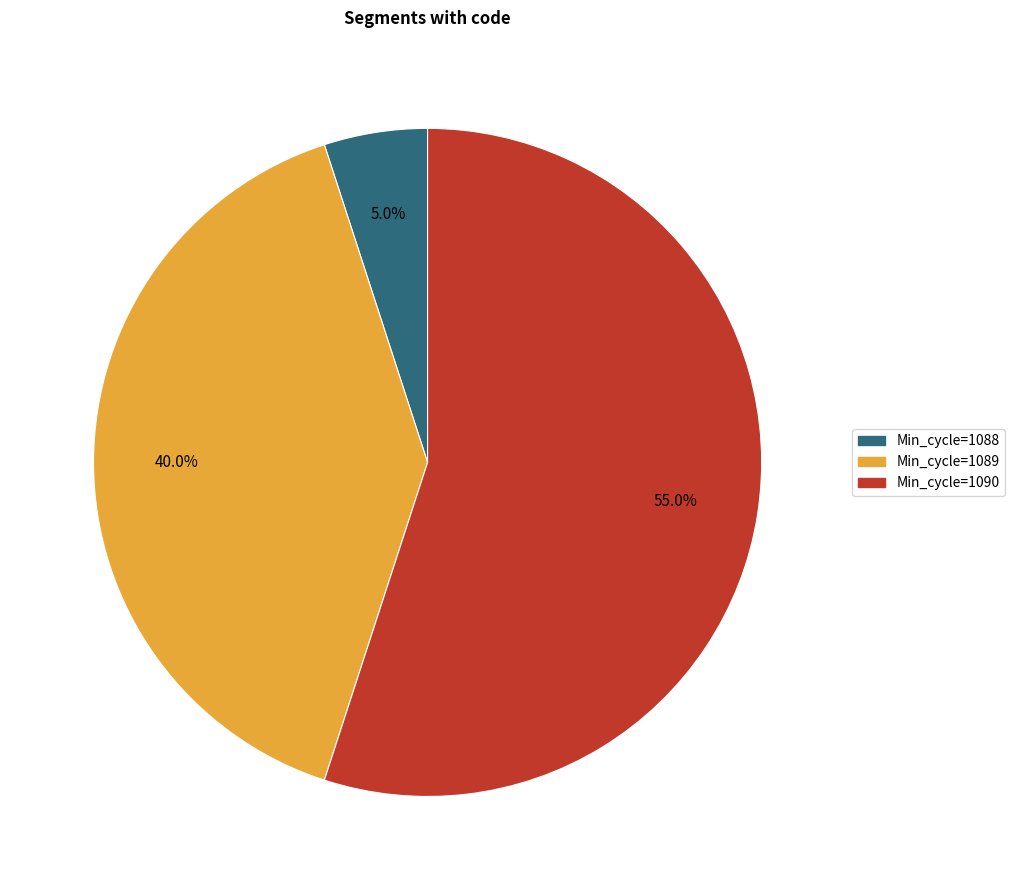

Is there any slice that represents more than half of the pie?

Yes